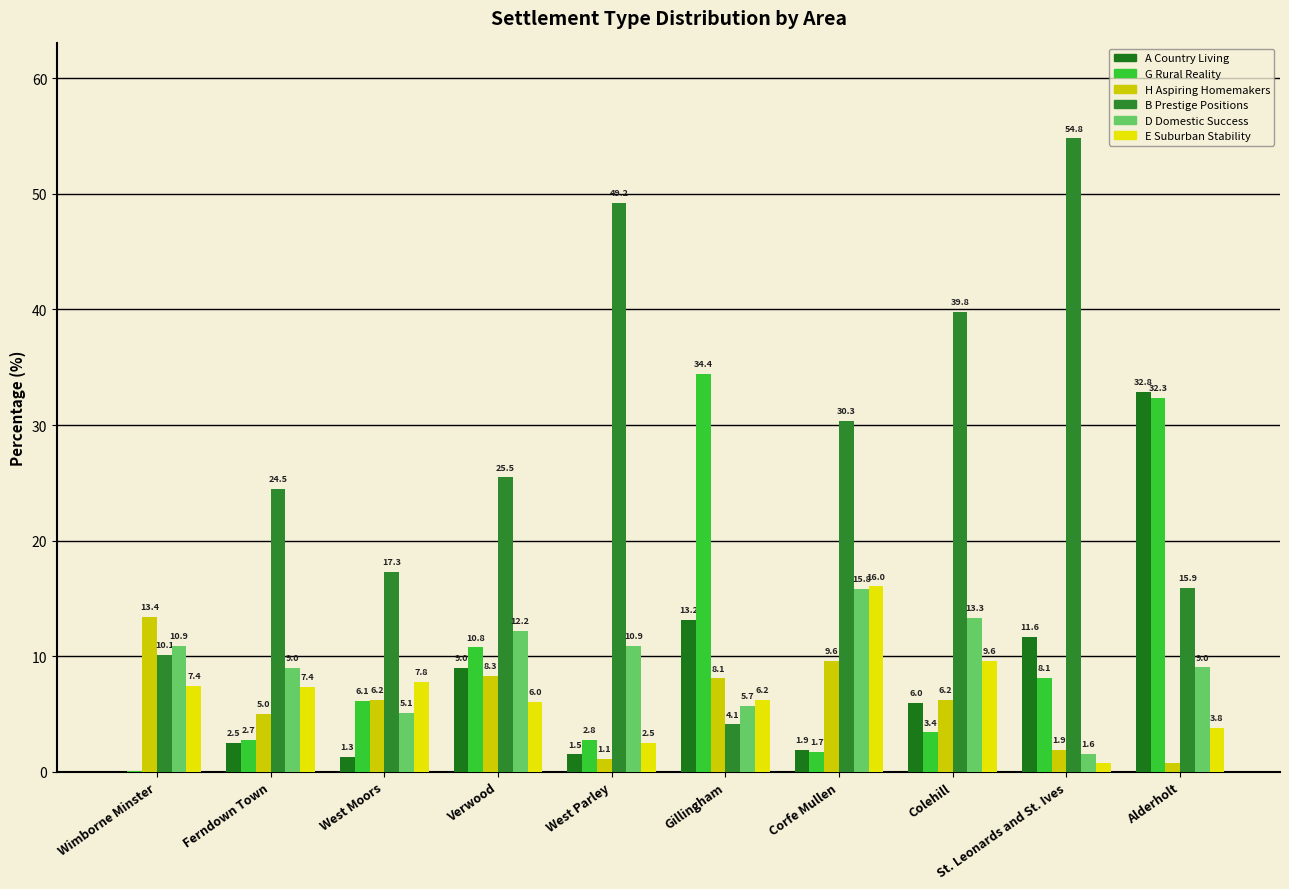

Which series has the largest total across all categories?

B Prestige Positions